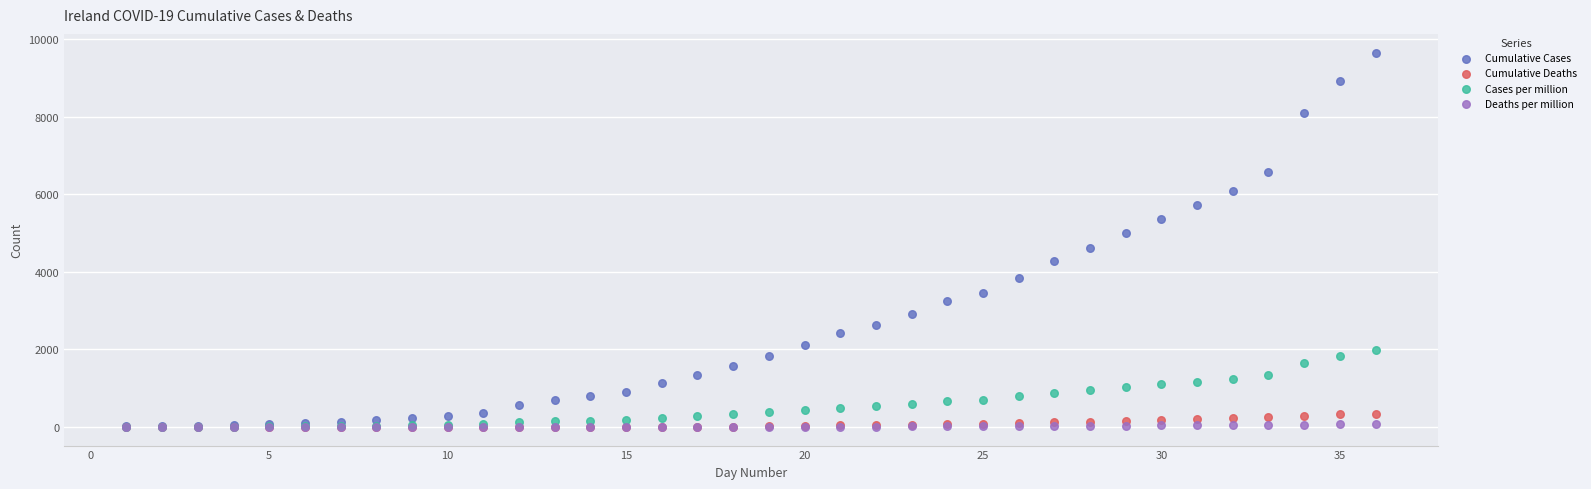

Which series reaches the maximum Y coordinate?

Cumulative Cases